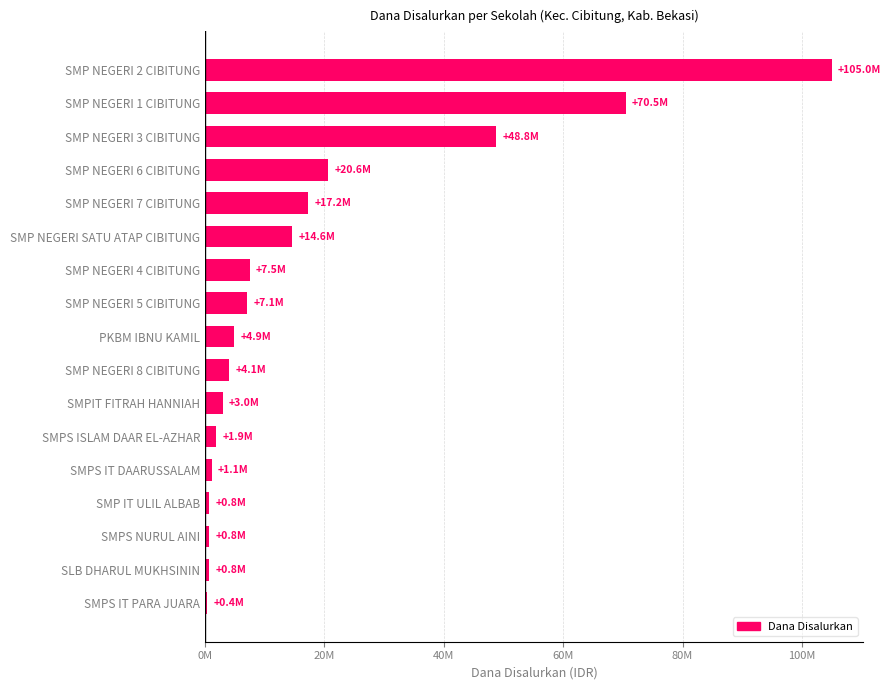

Are the bars horizontal?

Yes